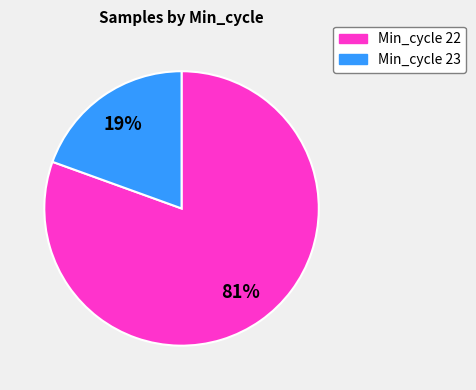

To the nearest percent, what is the average slice percentage?

50%